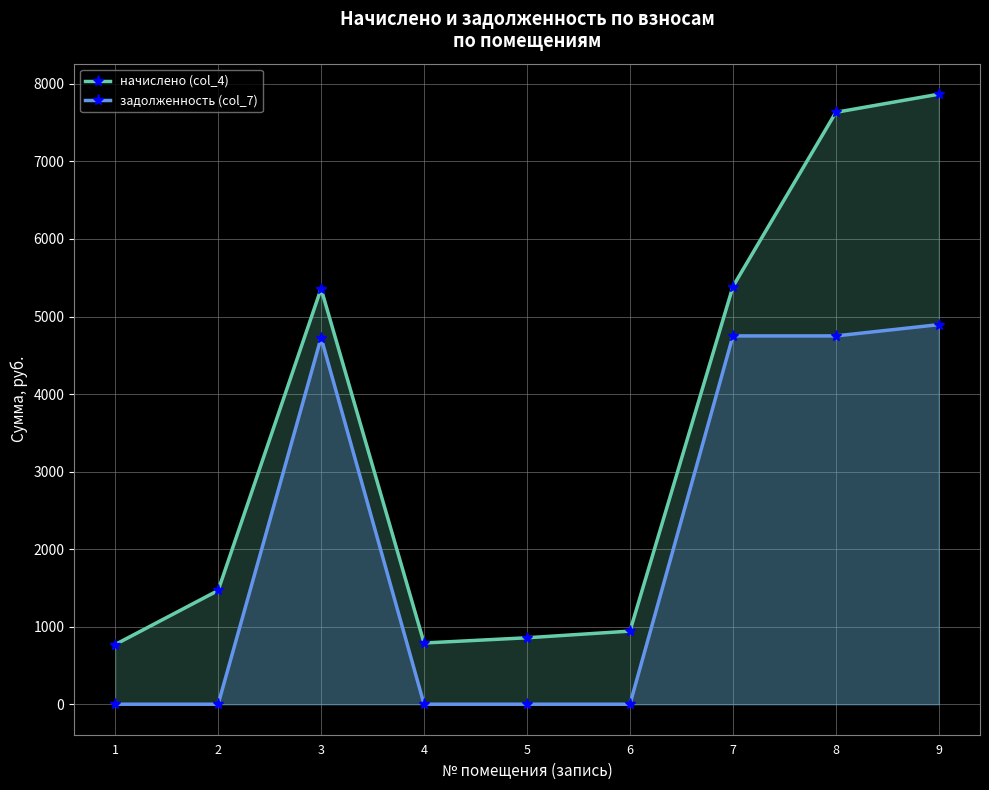

What is the average value of the задолженность (col_7) series?

2124.6